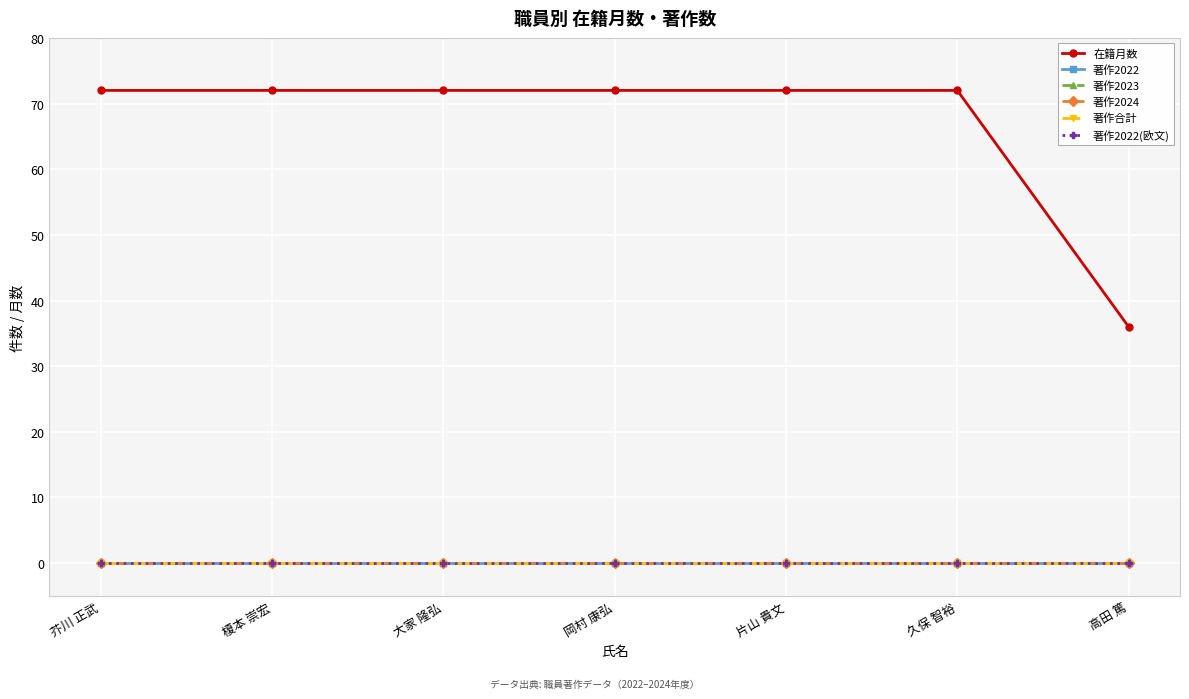

True or false: 著作2024 and 在籍月数 cross at least once.

False